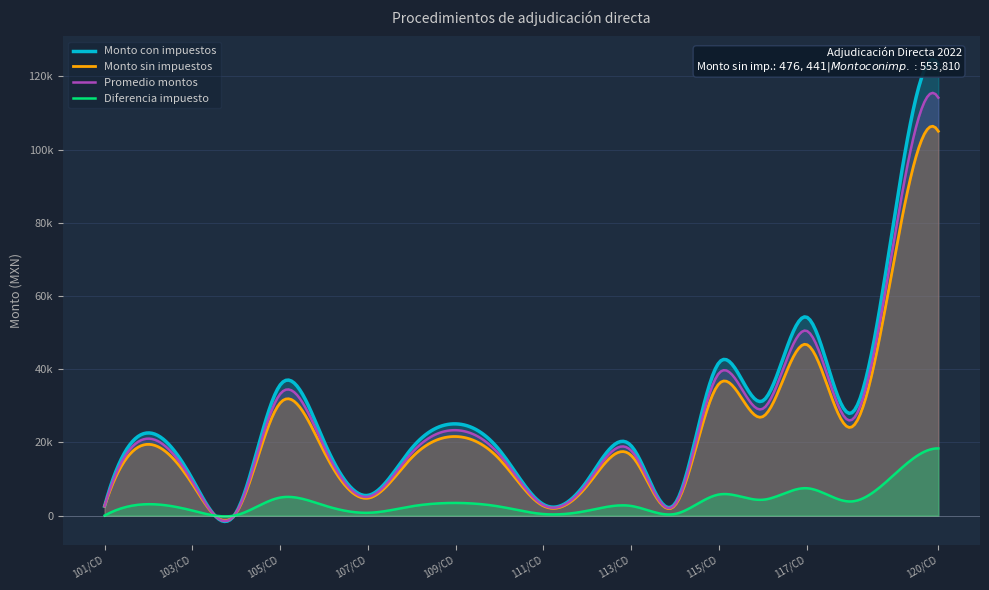

How many interior local valleys does the Monto con impuestos series have?

6